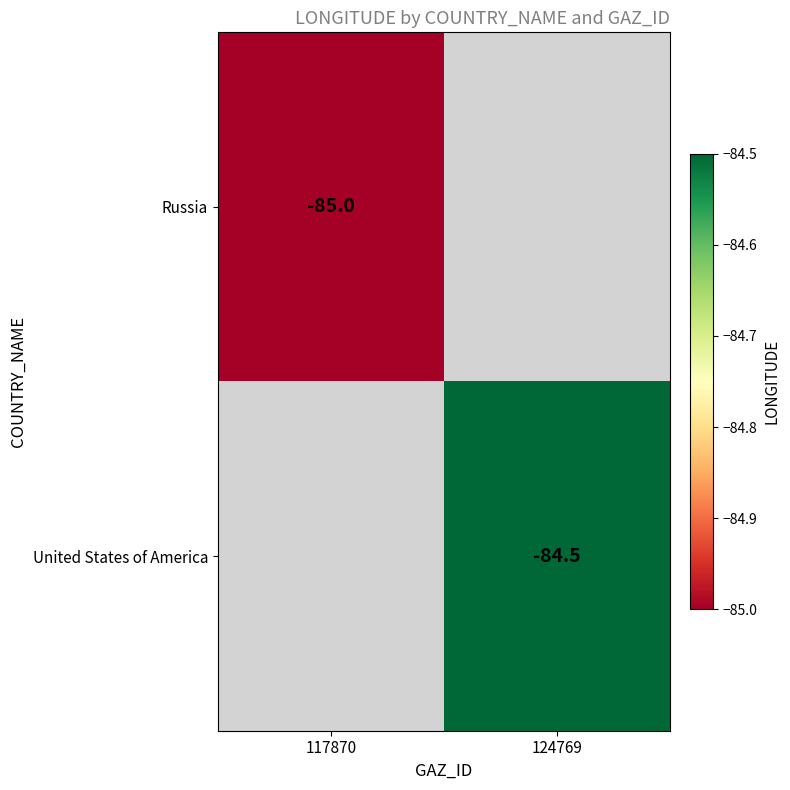

The value of United States of America at 124769 is -84.5. True or false?

True